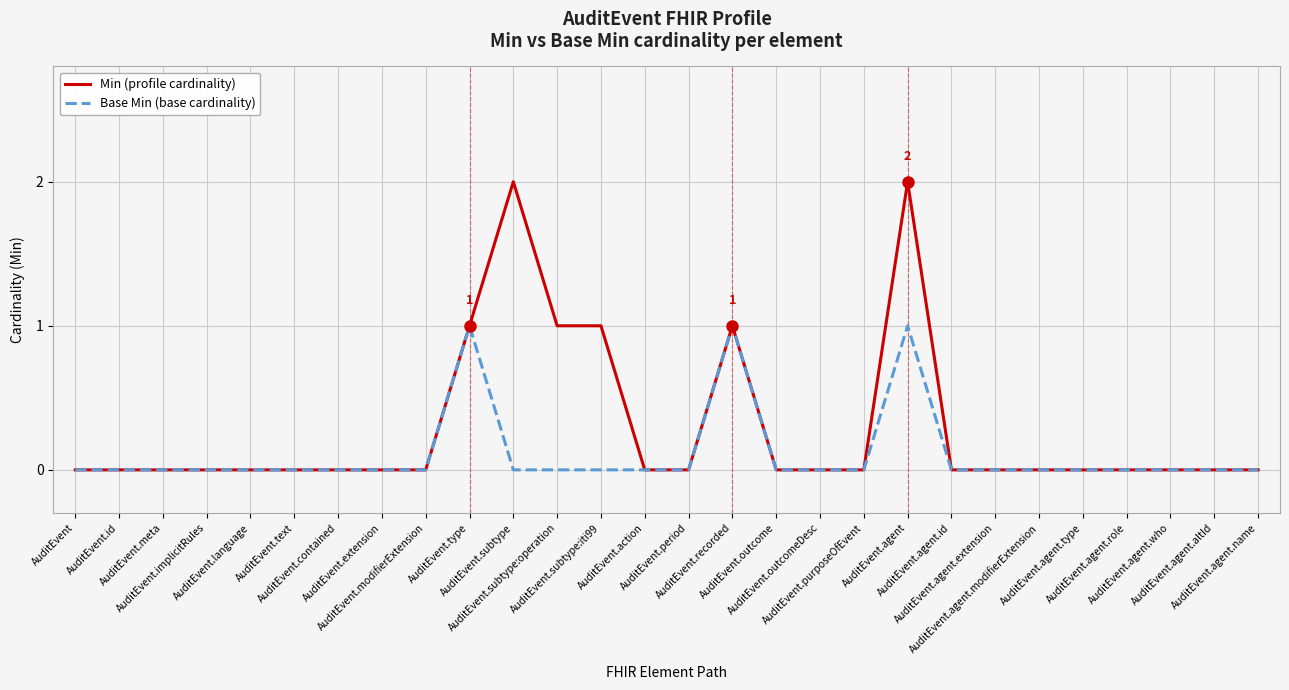

The Base Min (base cardinality) series shows 0 at AuditEvent.modifierExtension. True or false?

True